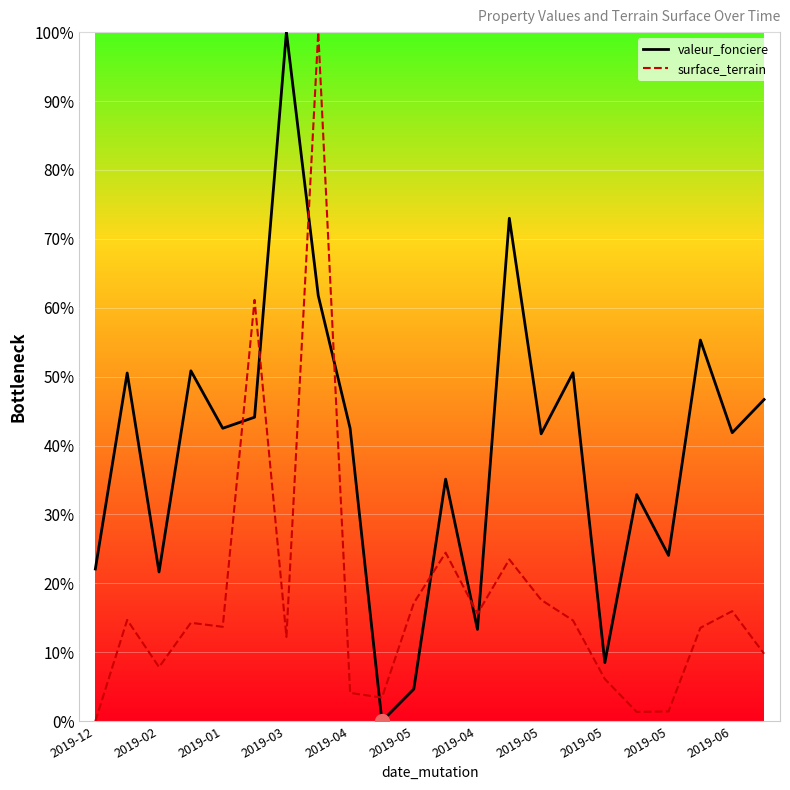

What is the difference between the maximum and minimum values in the surface_terrain series?

100.0